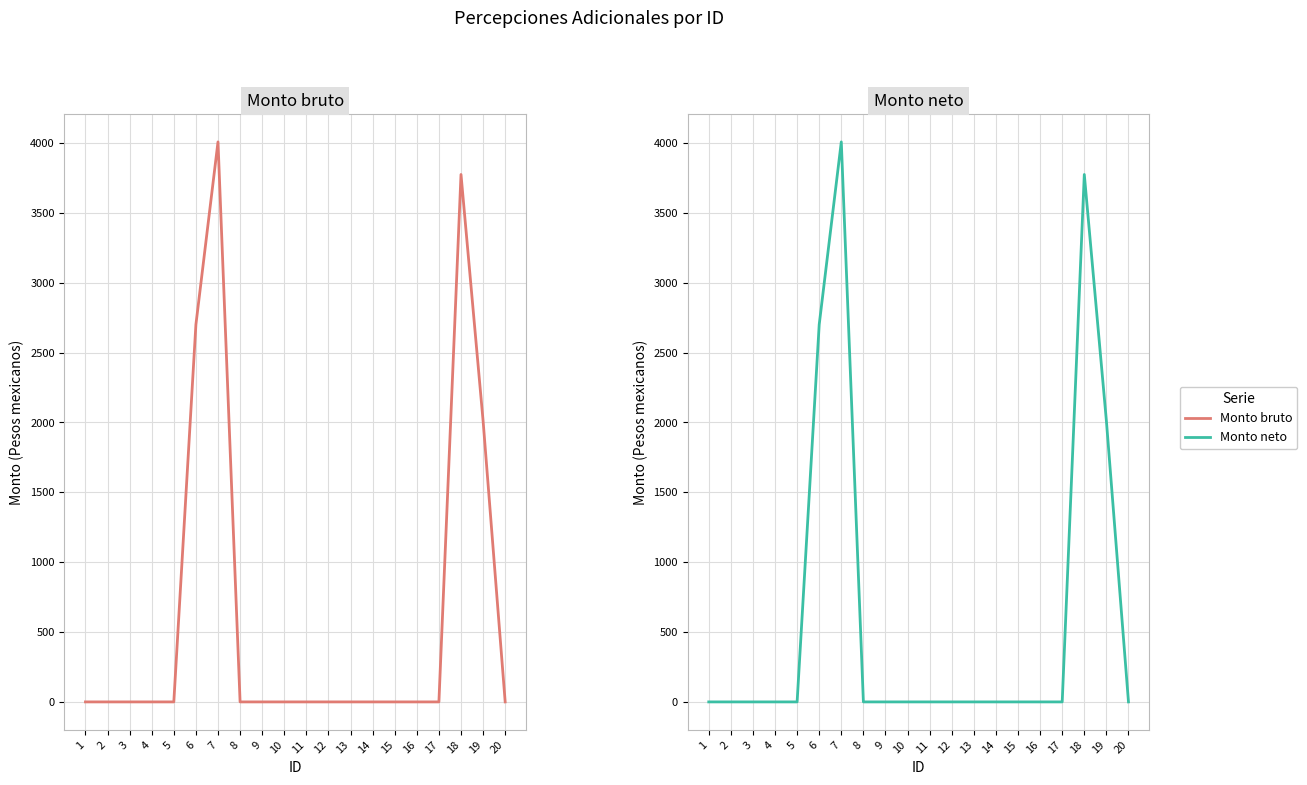

Reading right to left, what are all the values shown in this chart?

Monto bruto: 20=0.0	19=2011.7	18=3774.5	17=0.0	16=0.0	15=0.0	14=0.0	13=0.0	12=0.0	11=0.0	10=0.0	9=0.0	8=0.0	7=4007.7	6=2700.3	5=0.0	4=0.0	3=0.0	2=0.0	1=0.0
Monto neto: 20=0.0	19=2011.7	18=3774.5	17=0.0	16=0.0	15=0.0	14=0.0	13=0.0	12=0.0	11=0.0	10=0.0	9=0.0	8=0.0	7=4007.7	6=2700.3	5=0.0	4=0.0	3=0.0	2=0.0	1=0.0